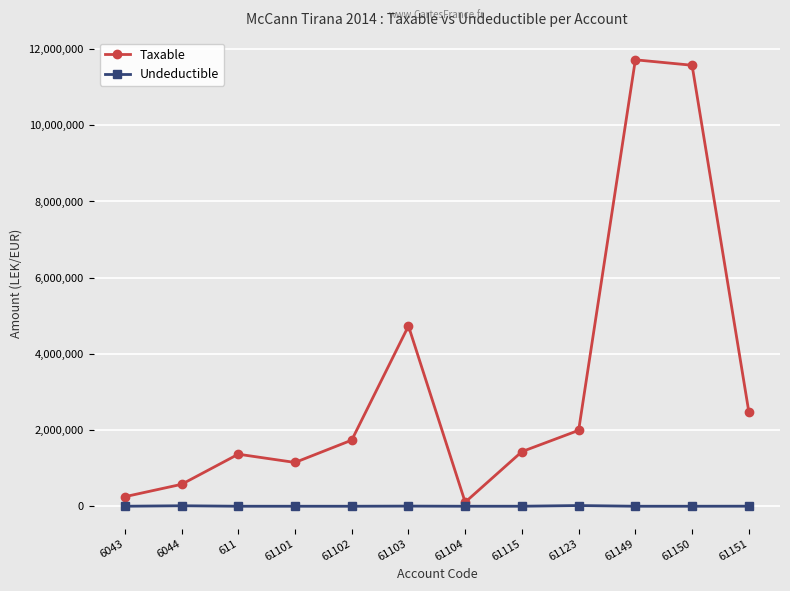

Does the chart display data point markers on the line(s)?

Yes